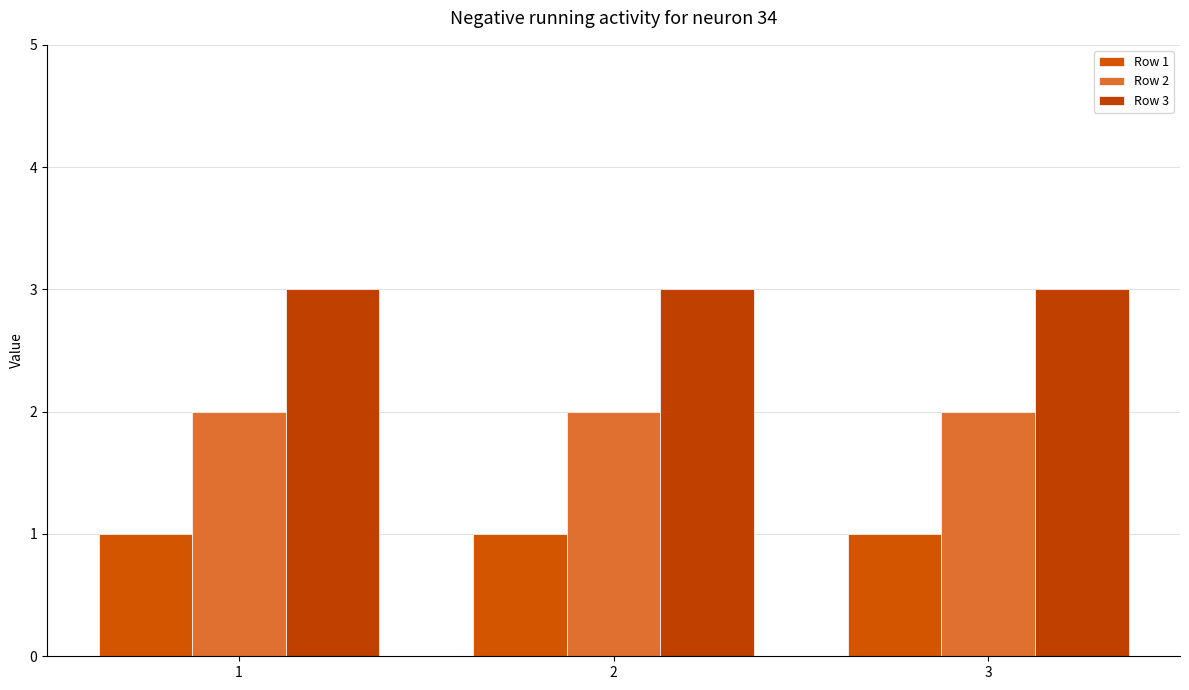

Which category has the highest value across all series?

1